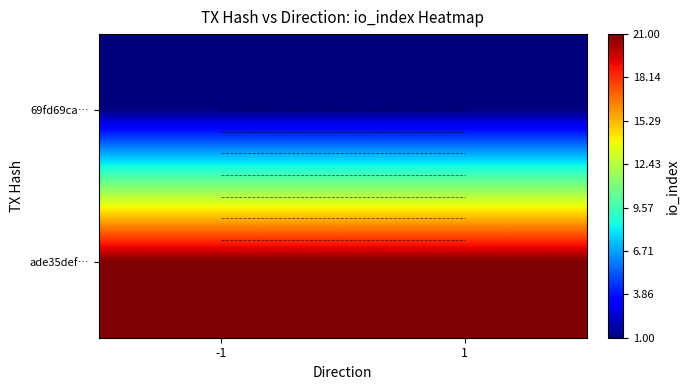

What is the lowest value of the 69fd69ca… series?

1